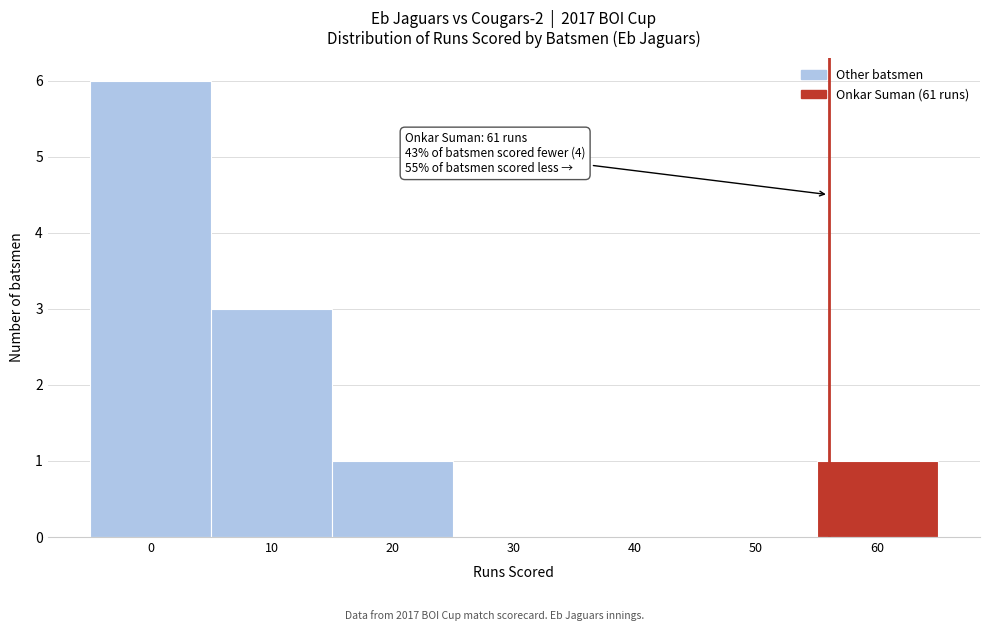

Reading left to right, what are all the values shown in this chart?

0=6	10=3	20=1	30=0	40=0	50=0	60=1